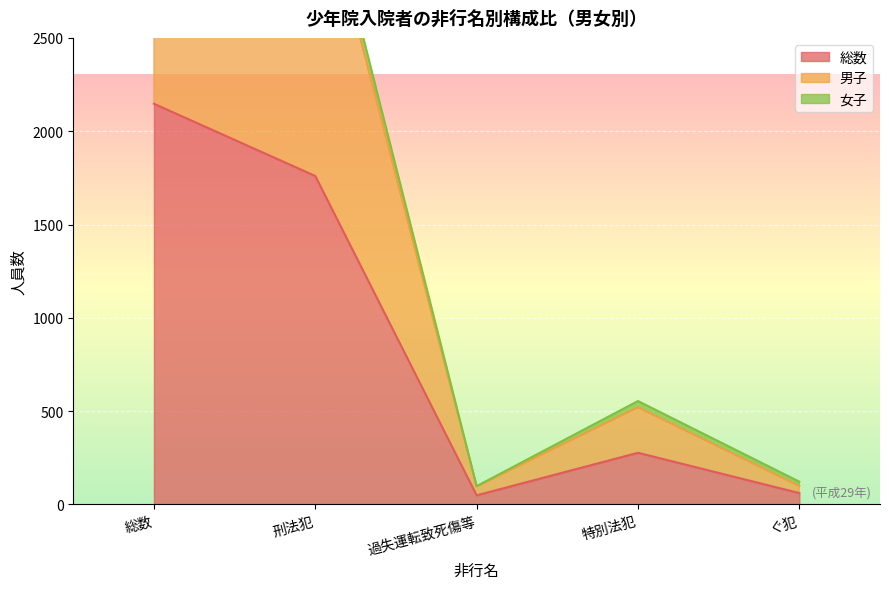

The value of 総数 at ぐ犯 is 61. True or false?

True